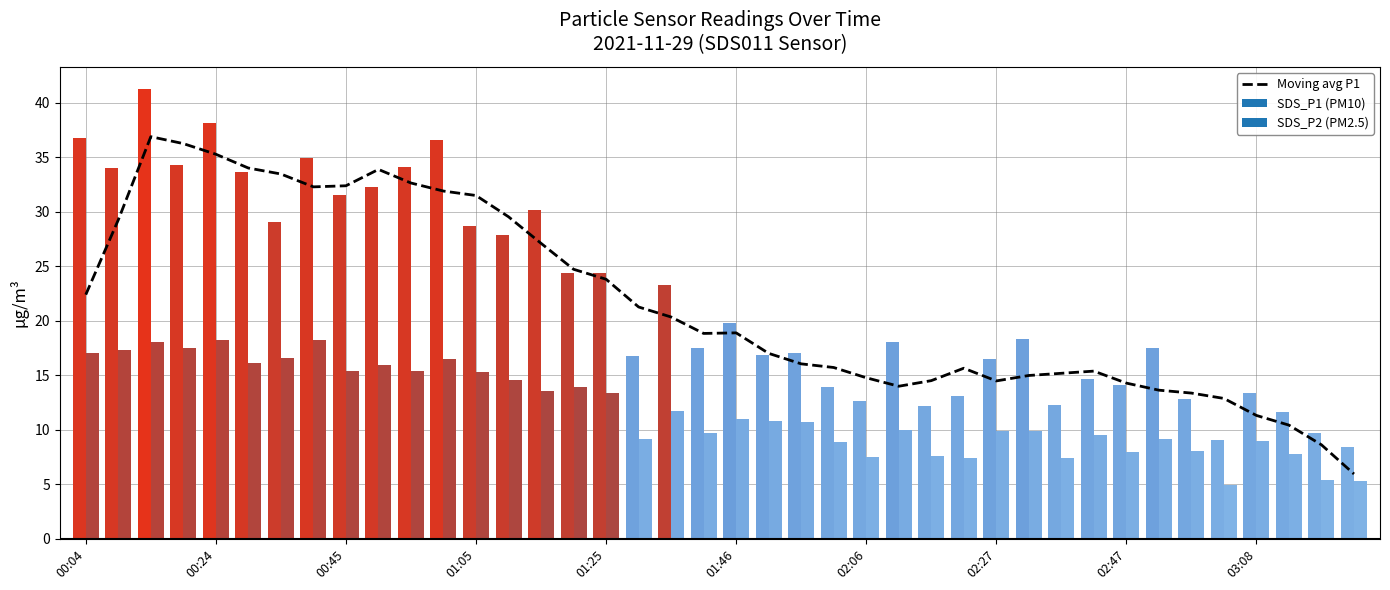

The Moving avg P1 series shows 18.9 at 01:46. True or false?

True